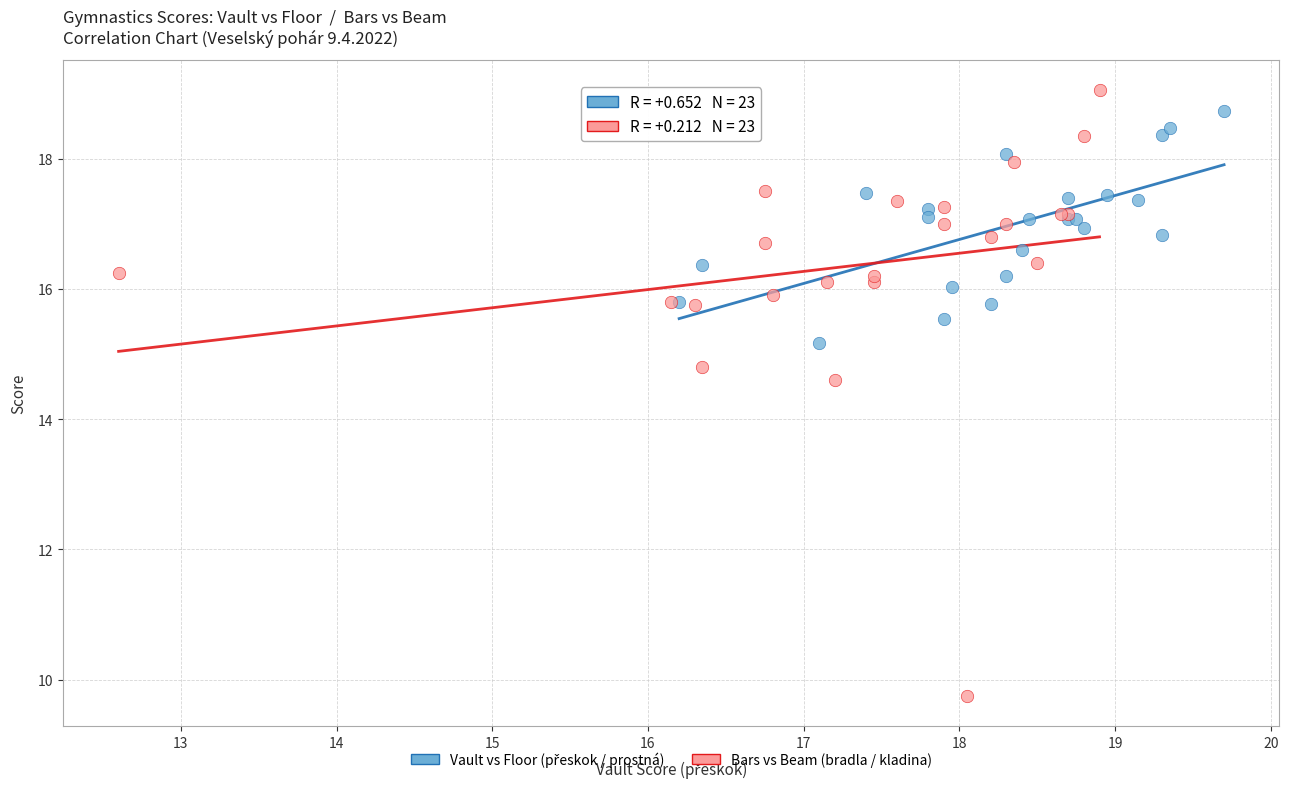

Which series reaches the minimum Y coordinate?

Bars vs Beam (bradla / kladina)